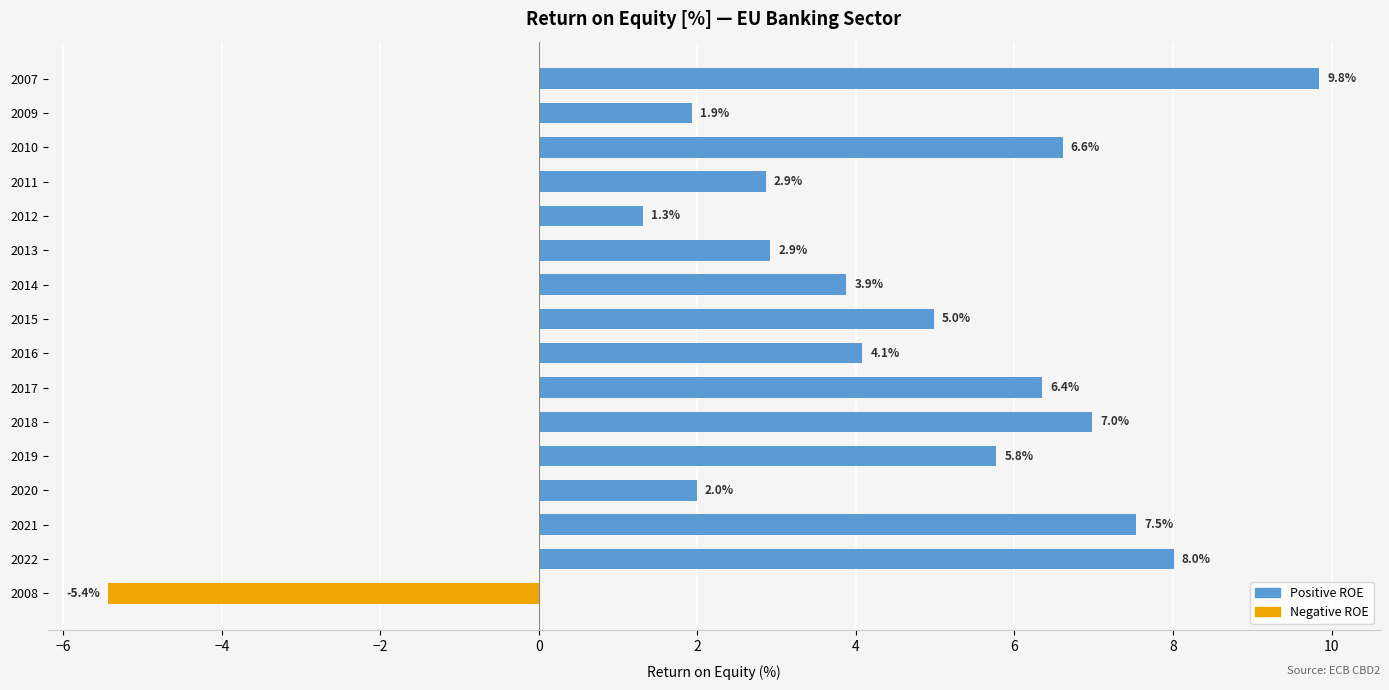

Does the chart contain stacked bars?

No